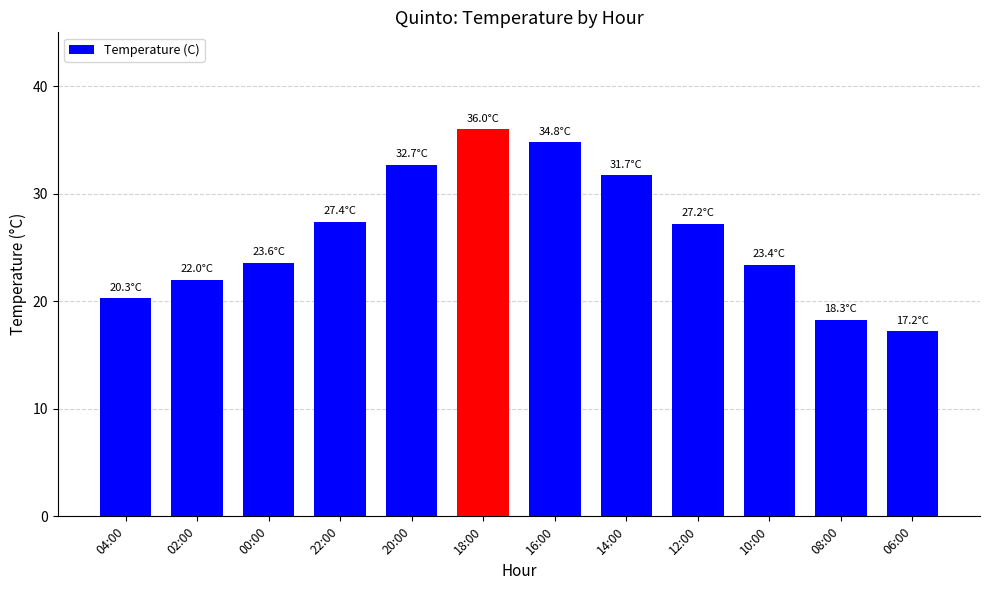

What is the smallest value displayed?

17.2